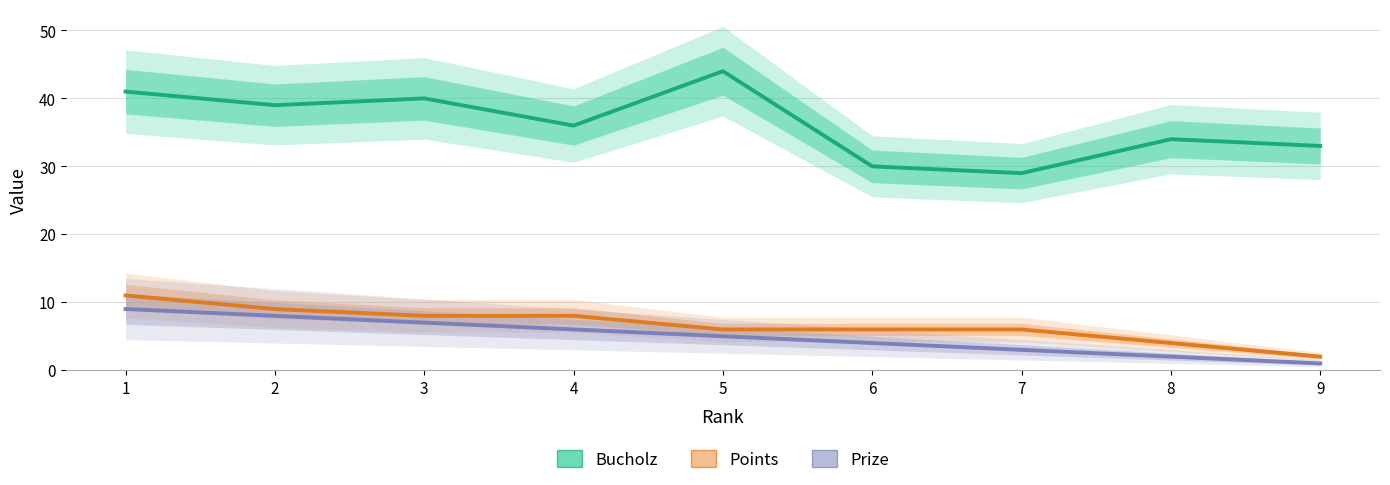

What is the sum of all Prize values?

45